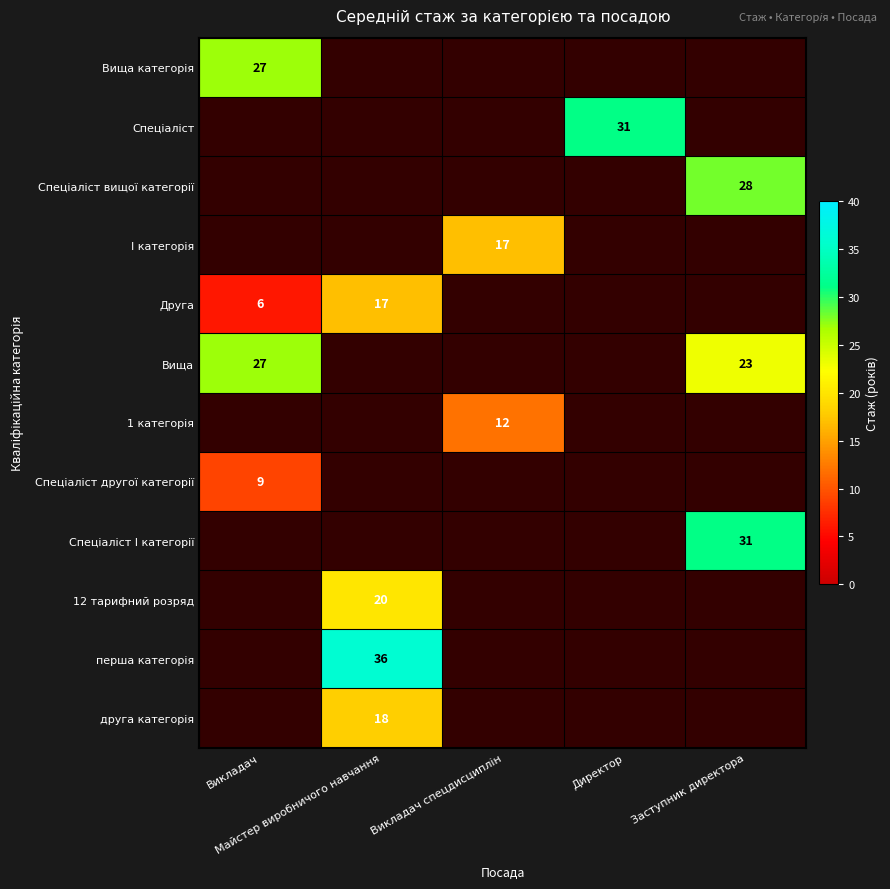

Is it true that Спеціаліст І категорії equals 17.0 at Заступник директора?

False